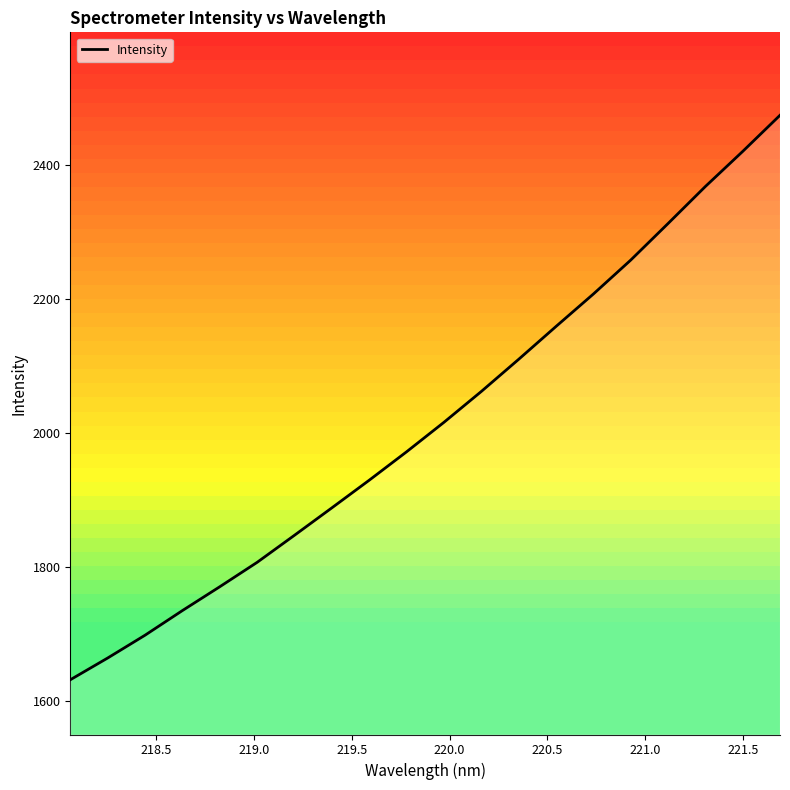

What is the greatest value displayed?

2474.0